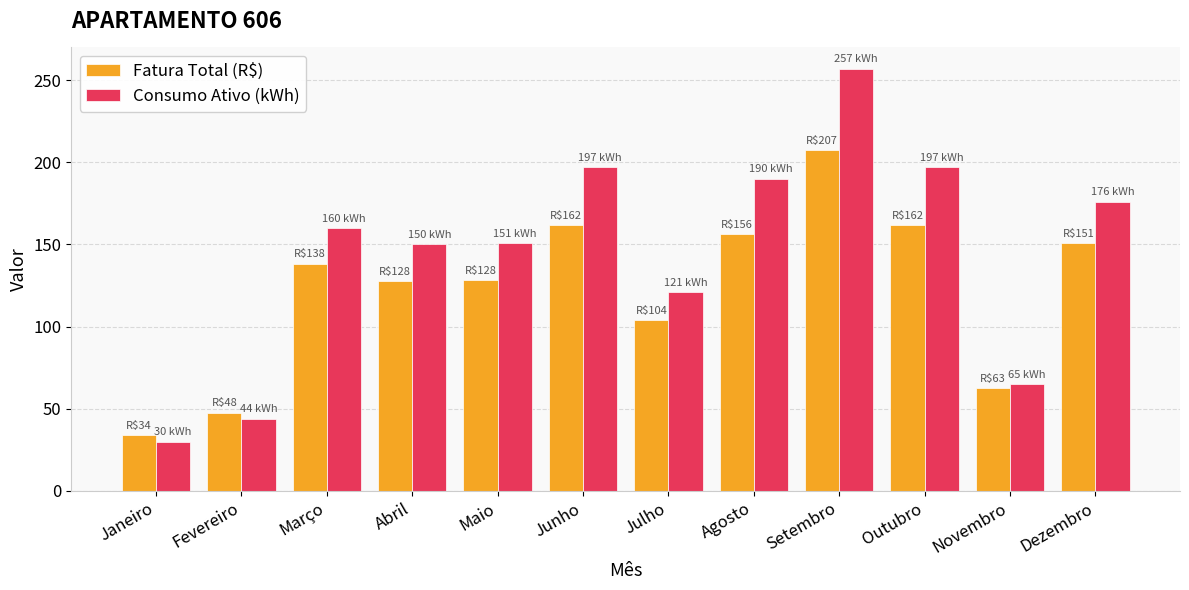

What is the value of the Fatura Total (R$) bar at the 1st from the left?

33.9